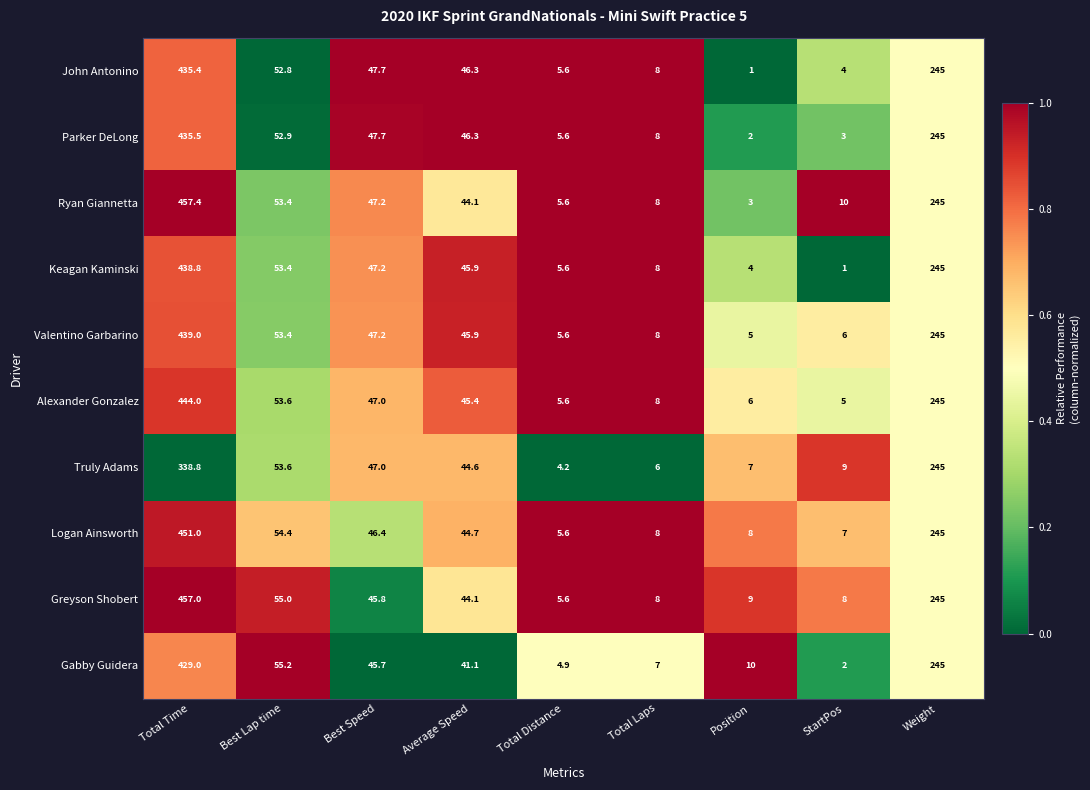

Where is Keagan Kaminski nearest to the value 219?

Weight